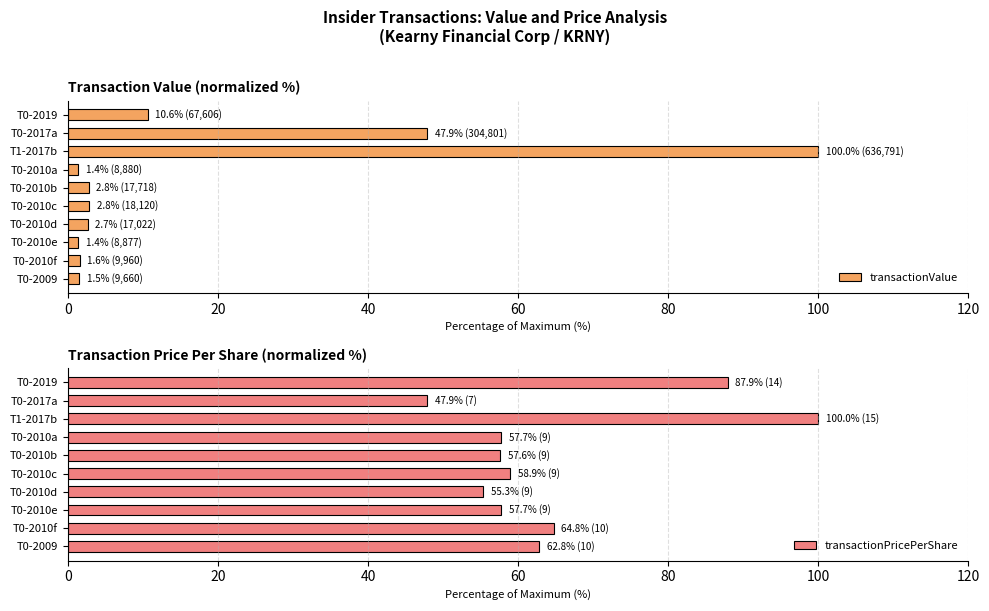

What are all the series names shown in the legend?

transactionValue, transactionPricePerShare